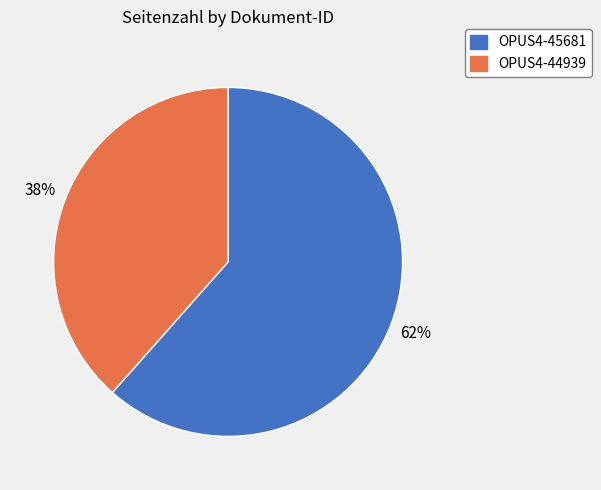

Count the number of slices in the pie.

2